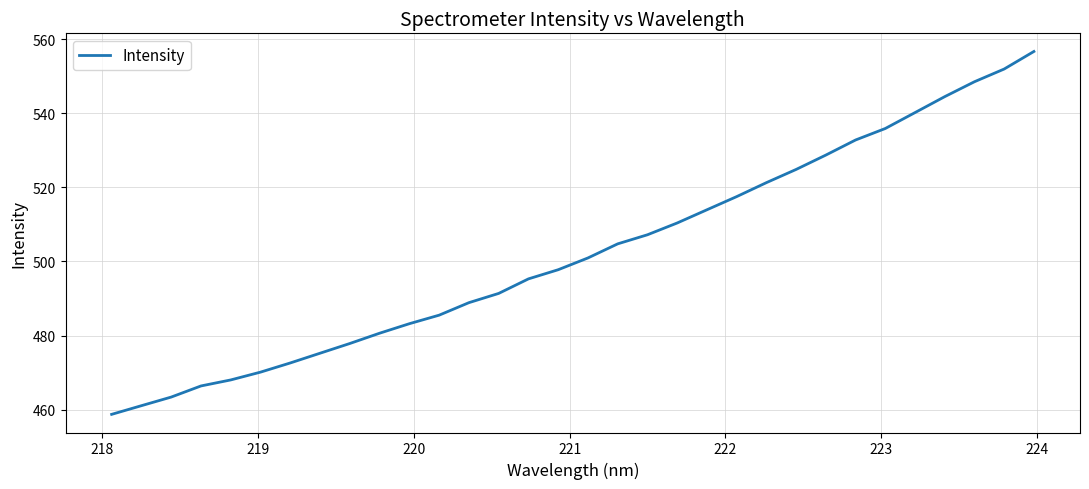

What is the maximum value shown in the chart?

556.7